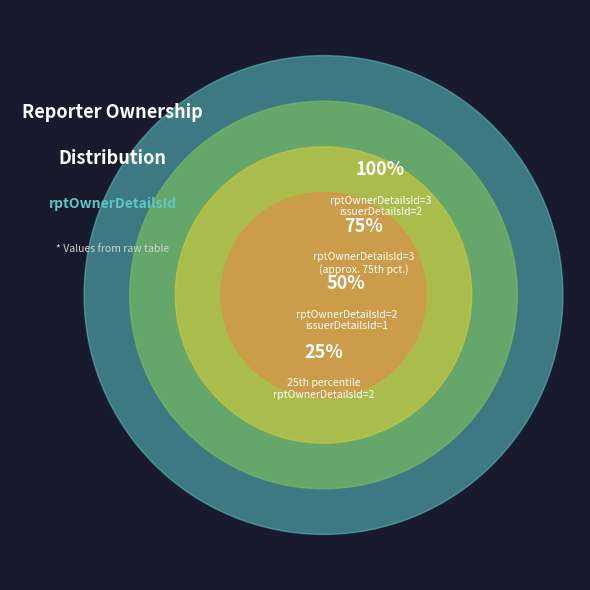

To the nearest percent, what portion does 2 represent?

67%